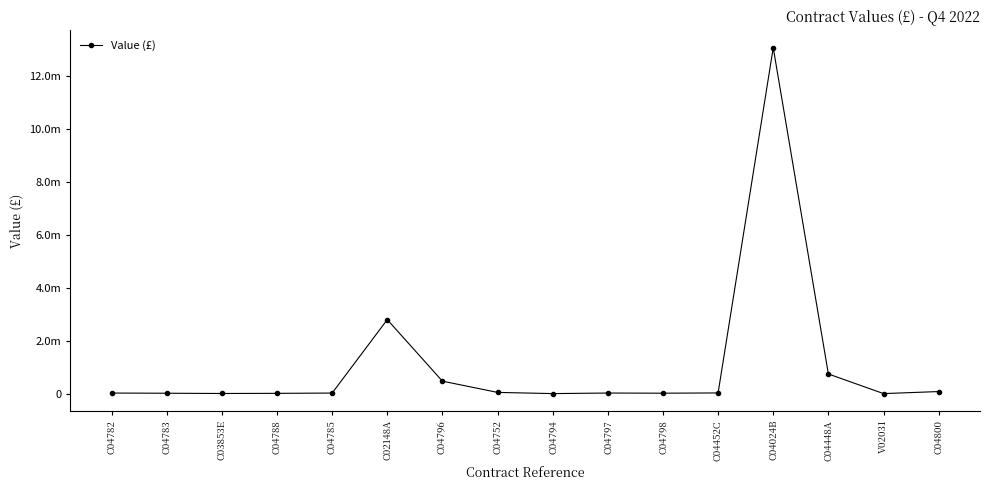

What is the difference between the values at C04782 and C04797?

744.7